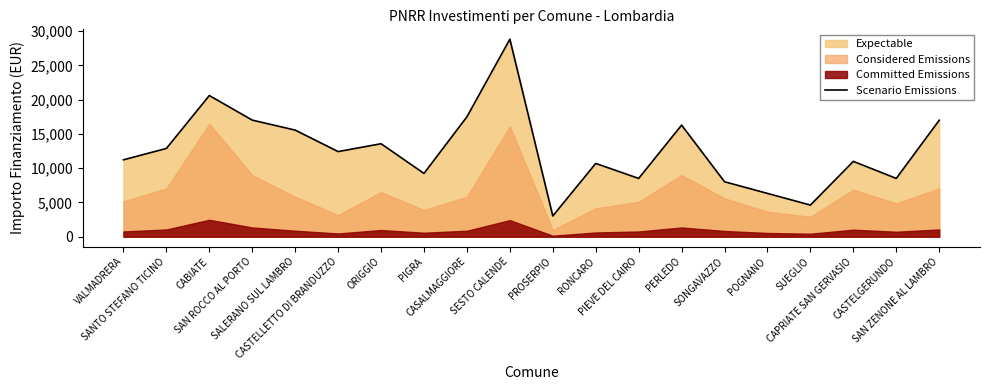

Where is the first local minimum?

CASTELLETTO DI BRANDUZZO